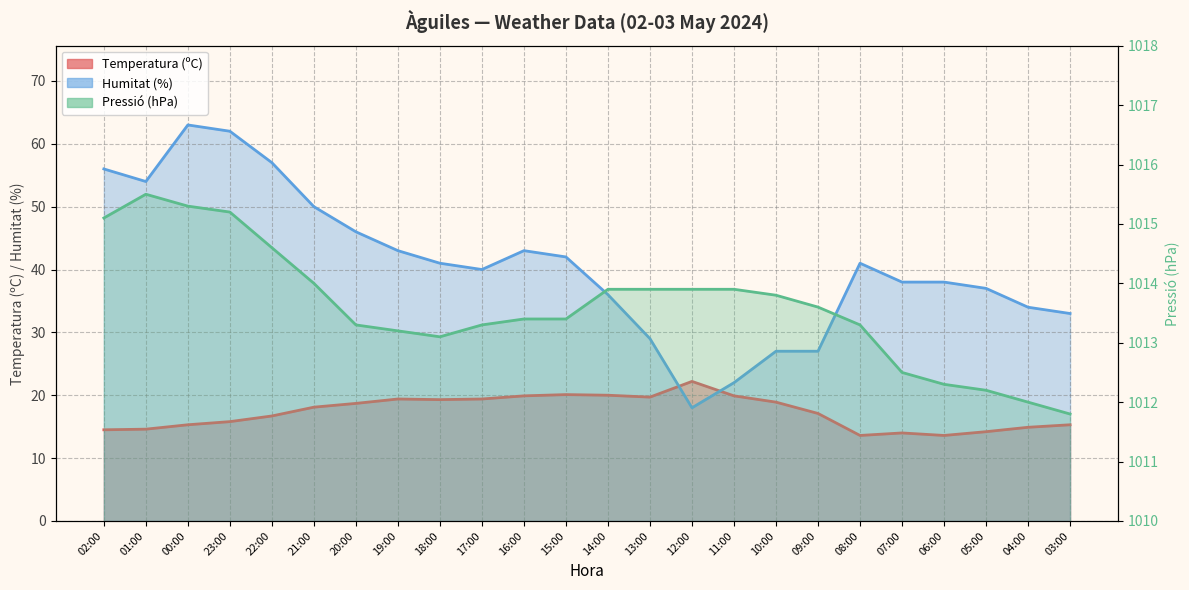

Reading right to left, what are all the values shown in this chart?

Temperatura (ºC): 03:00=15.3	04:00=14.9	05:00=14.2	06:00=13.6	07:00=14.0	08:00=13.6	09:00=17.1	10:00=18.9	11:00=19.9	12:00=22.2	13:00=19.7	14:00=20.0	15:00=20.1	16:00=19.9	17:00=19.4	18:00=19.3	19:00=19.4	20:00=18.7	21:00=18.1	22:00=16.7	23:00=15.8	00:00=15.3	01:00=14.6	02:00=14.5
Humitat (%): 03:00=33.0	04:00=34.0	05:00=37.0	06:00=38.0	07:00=38.0	08:00=41.0	09:00=27.0	10:00=27.0	11:00=22.0	12:00=18.0	13:00=29.0	14:00=36.0	15:00=42.0	16:00=43.0	17:00=40.0	18:00=41.0	19:00=43.0	20:00=46.0	21:00=50.0	22:00=57.0	23:00=62.0	00:00=63.0	01:00=54.0	02:00=56.0
Pressió (hPa): 03:00=1011.8	04:00=1012.0	05:00=1012.2	06:00=1012.3	07:00=1012.5	08:00=1013.3	09:00=1013.6	10:00=1013.8	11:00=1013.9	12:00=1013.9	13:00=1013.9	14:00=1013.9	15:00=1013.4	16:00=1013.4	17:00=1013.3	18:00=1013.1	19:00=1013.2	20:00=1013.3	21:00=1014.0	22:00=1014.6	23:00=1015.2	00:00=1015.3	01:00=1015.5	02:00=1015.1